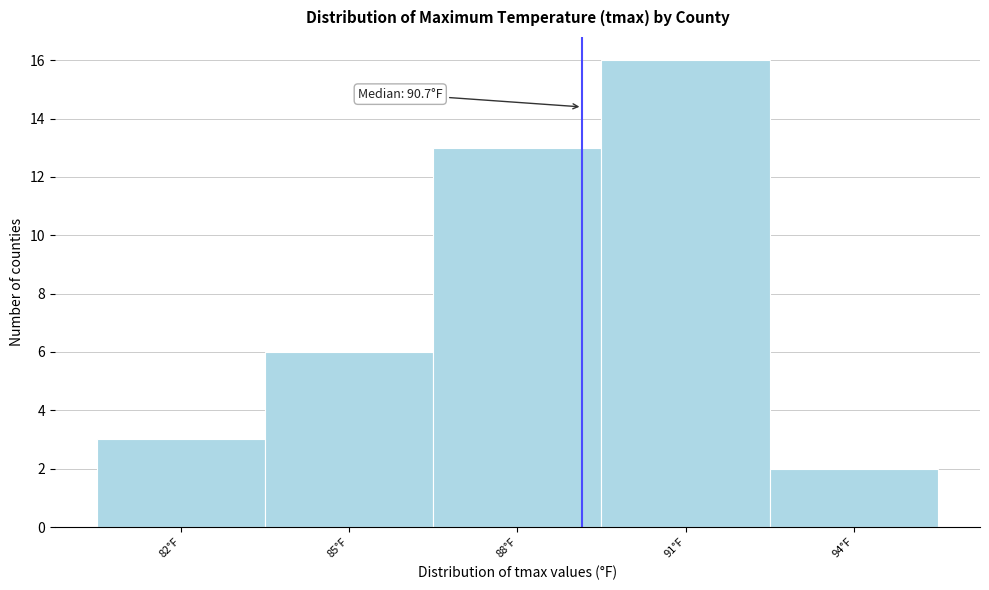

Reading left to right, transcribe all the data shown in this chart.

82°F=3	85°F=6	88°F=13	91°F=16	94°F=2